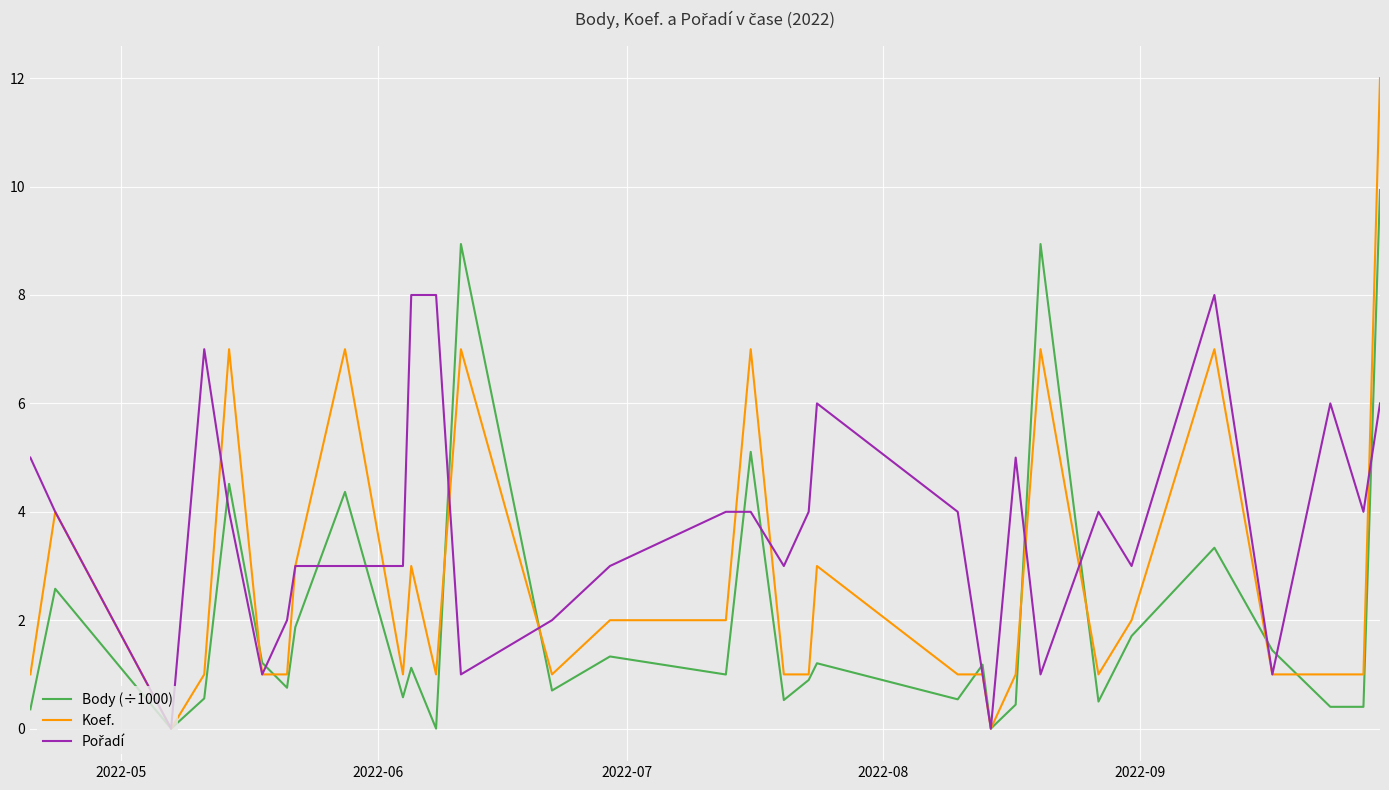

Count the number of data series in this chart.

3